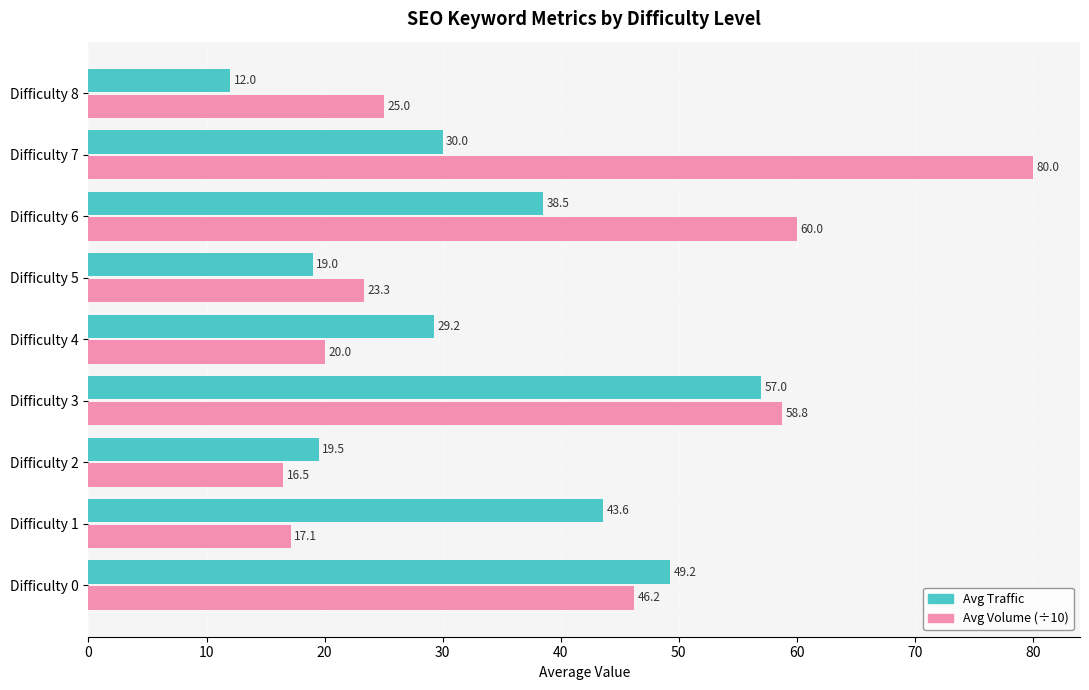

How many values in the Avg Traffic series are below 30?

4